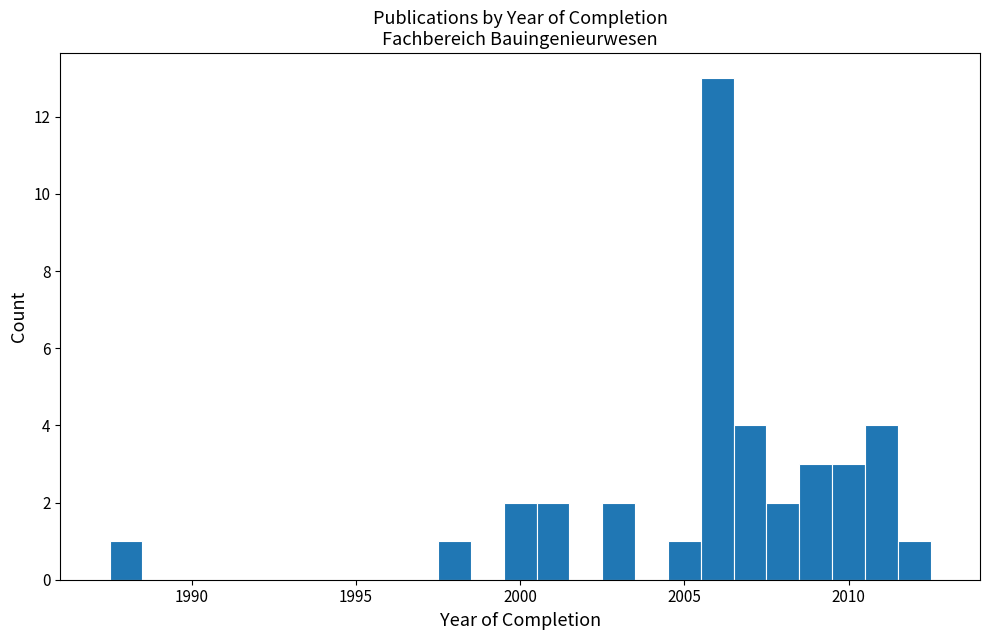

Around what value on the x-axis is the tallest bar? Give the approximate position of its centre, as read against the axis.

2006.0